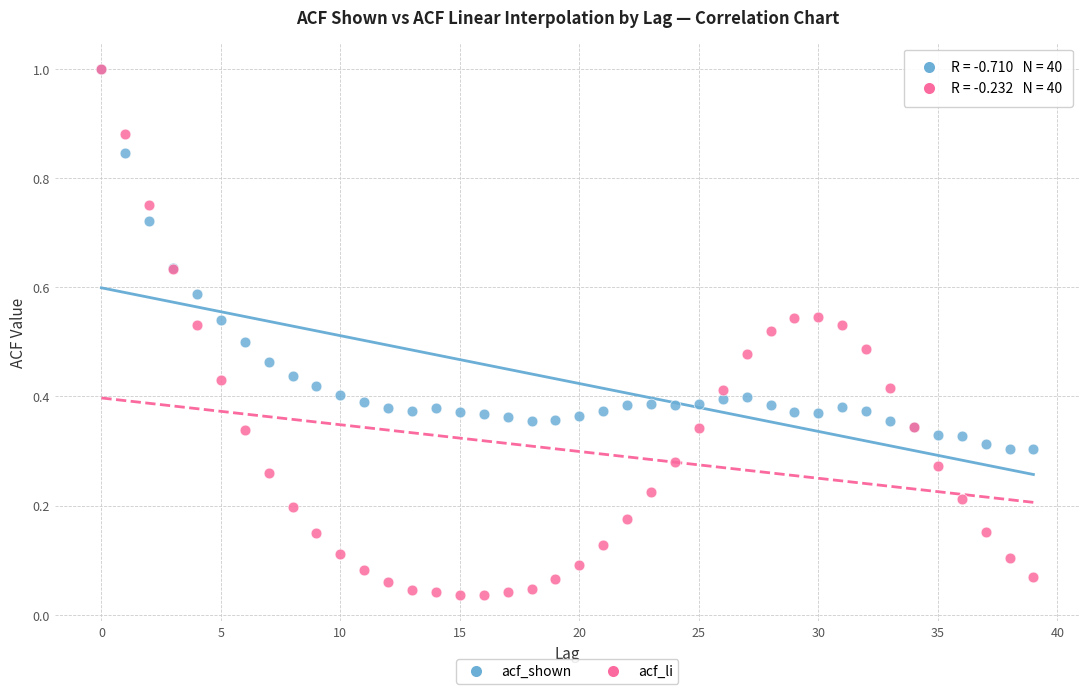

What are all the series names shown in the legend?

acf_shown, acf_li